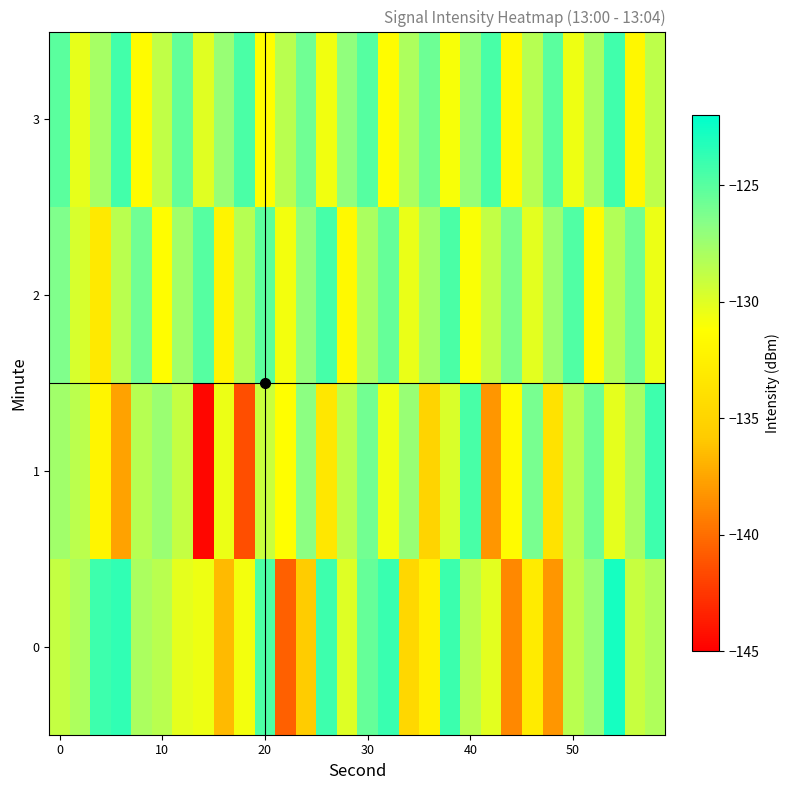

Reading left to right, transcribe all the data shown in this chart.

0: -128.9	-128.1	-124.1	-123.7	-127.9	-128.5	-130.3	-130.5	-136.6	-130.7	-124.6	-140.7	-135.8	-124.1	-130.0	-125.5	-123.9	-134.8	-132.5	-124.0	-128.5	-130.1	-138.8	-133.0	-138.2	-128.5	-127.2	-122.7	-129.0	-128.1
1: -127.6	-128.6	-132.1	-137.7	-128.4	-127.3	-129.0	-144.7	-130.5	-141.4	-129.2	-131.2	-126.8	-133.4	-128.6	-125.9	-130.7	-127.3	-135.1	-129.8	-124.5	-138.2	-131.6	-126.1	-133.8	-128.3	-125.7	-130.2	-127.9	-124.1
2: -126.4	-129.7	-133.2	-128.5	-125.8	-131.3	-127.6	-124.9	-132.1	-128.4	-125.2	-130.8	-127.1	-124.4	-131.7	-128.0	-125.5	-130.4	-127.7	-124.6	-131.0	-128.9	-126.2	-130.1	-127.4	-124.7	-131.6	-128.2	-125.9	-130.5
3: -125.1	-130.3	-127.8	-124.3	-131.5	-128.8	-125.4	-130.0	-127.3	-124.6	-131.2	-128.5	-125.8	-130.7	-127.0	-124.9	-131.4	-128.1	-125.7	-130.9	-127.2	-124.5	-131.7	-128.4	-125.1	-130.6	-127.9	-124.2	-131.8	-128.7